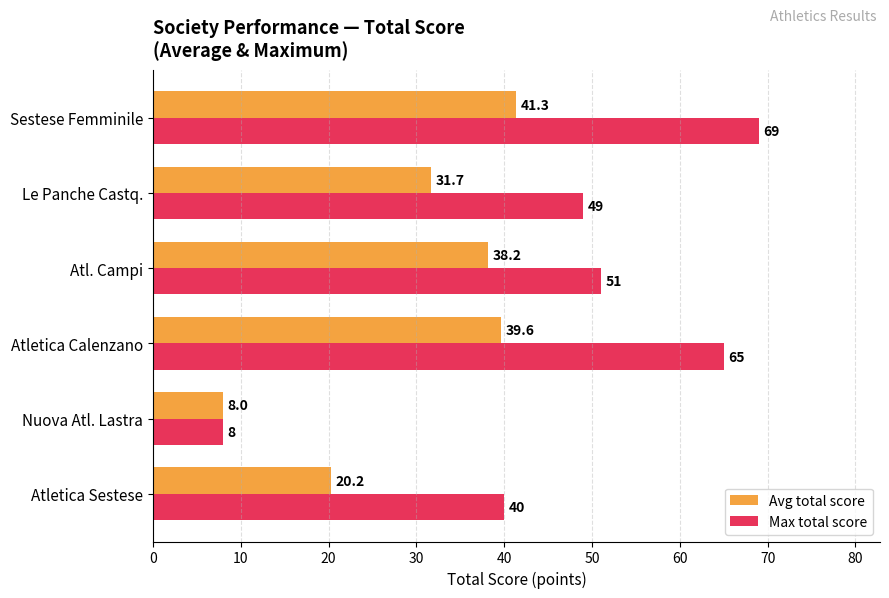

Which series changed the most between Atletica Calenzano and Le Panche Castq.?

Max total score